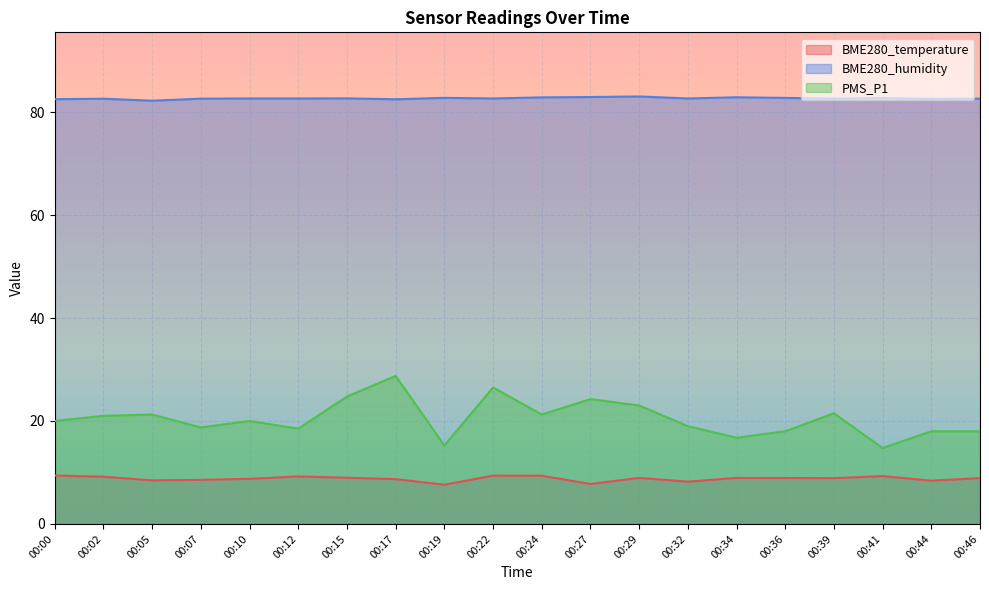

The value of BME280_temperature at 00:46 is 8.9. True or false?

True